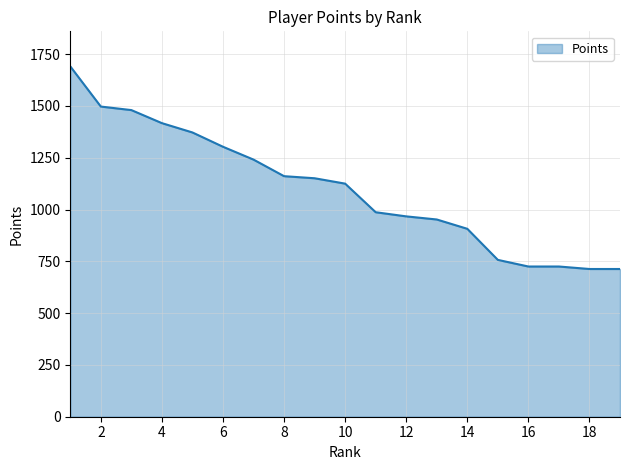

Does the chart display data point markers on the line(s)?

No